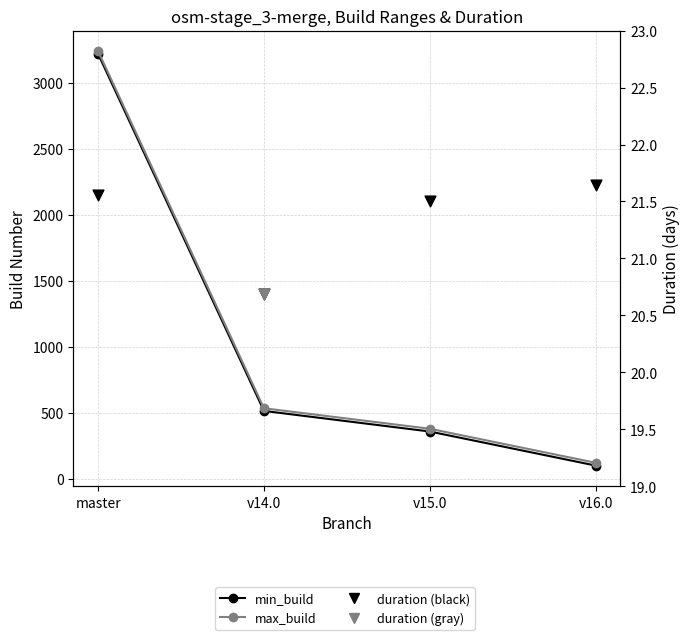

What is the total value across all series at v14.0?

1068.7